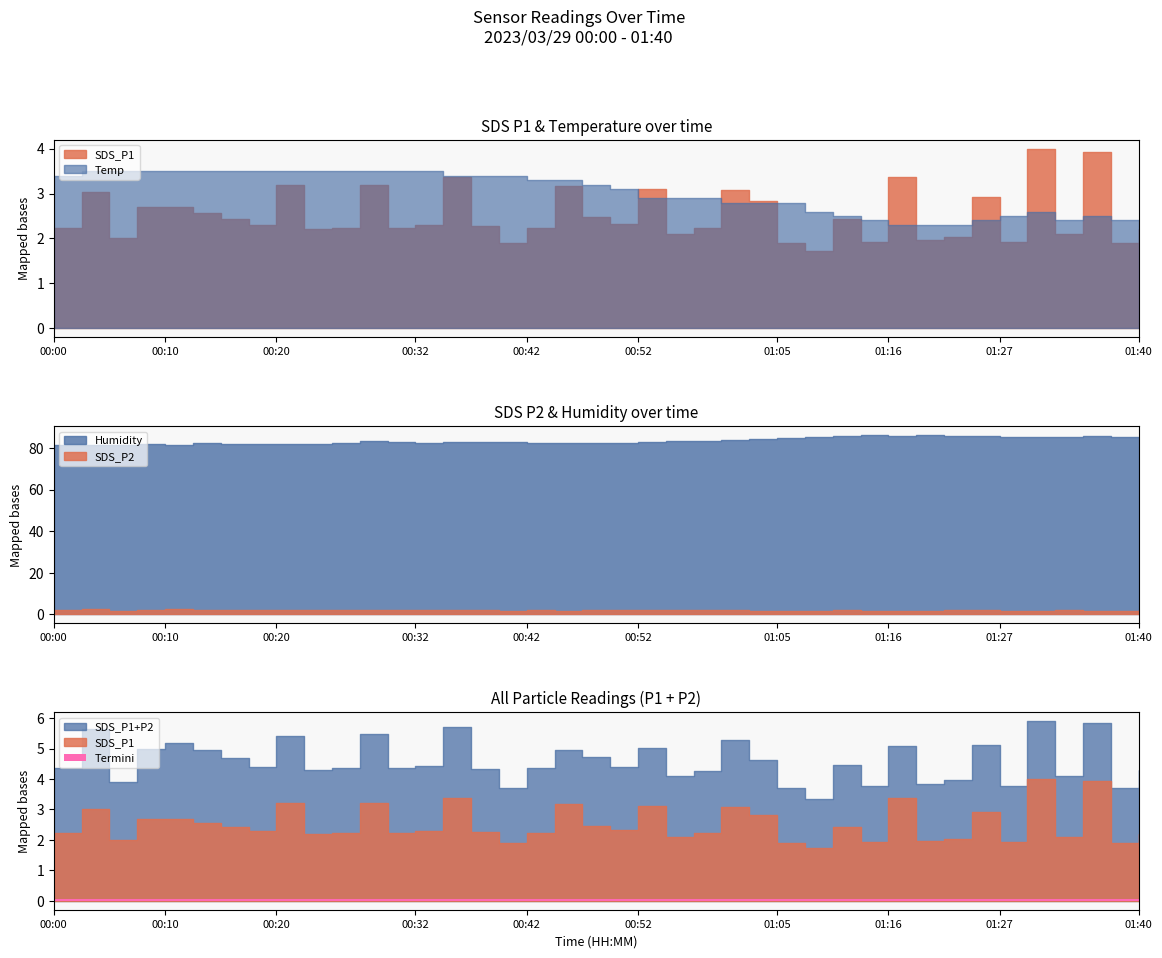

What is the label of the 20th point from the left?

00:47